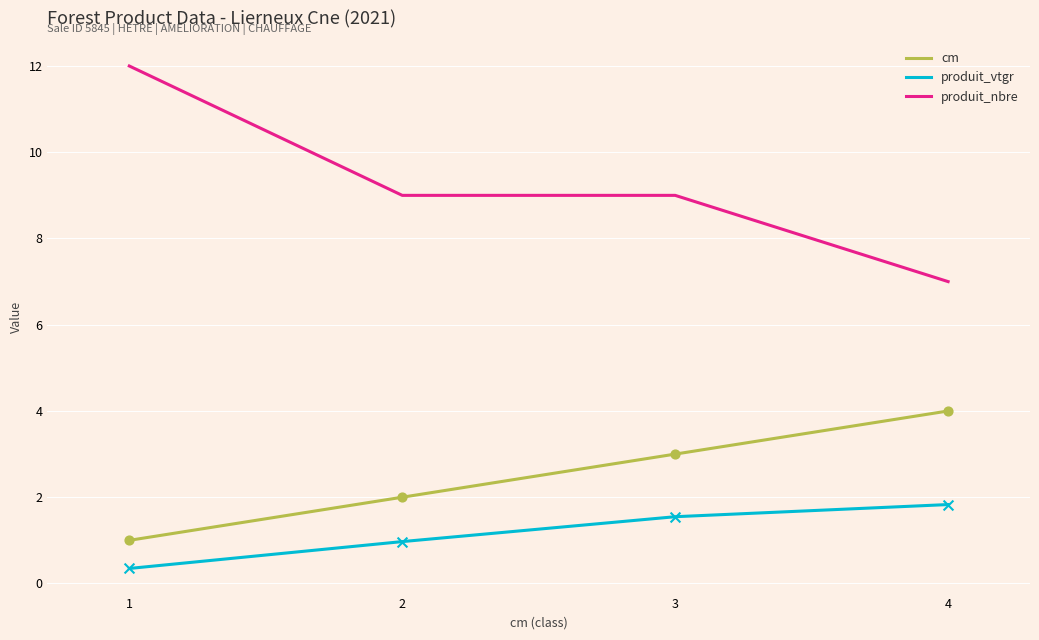

Which series has the largest total across all categories?

produit_nbre